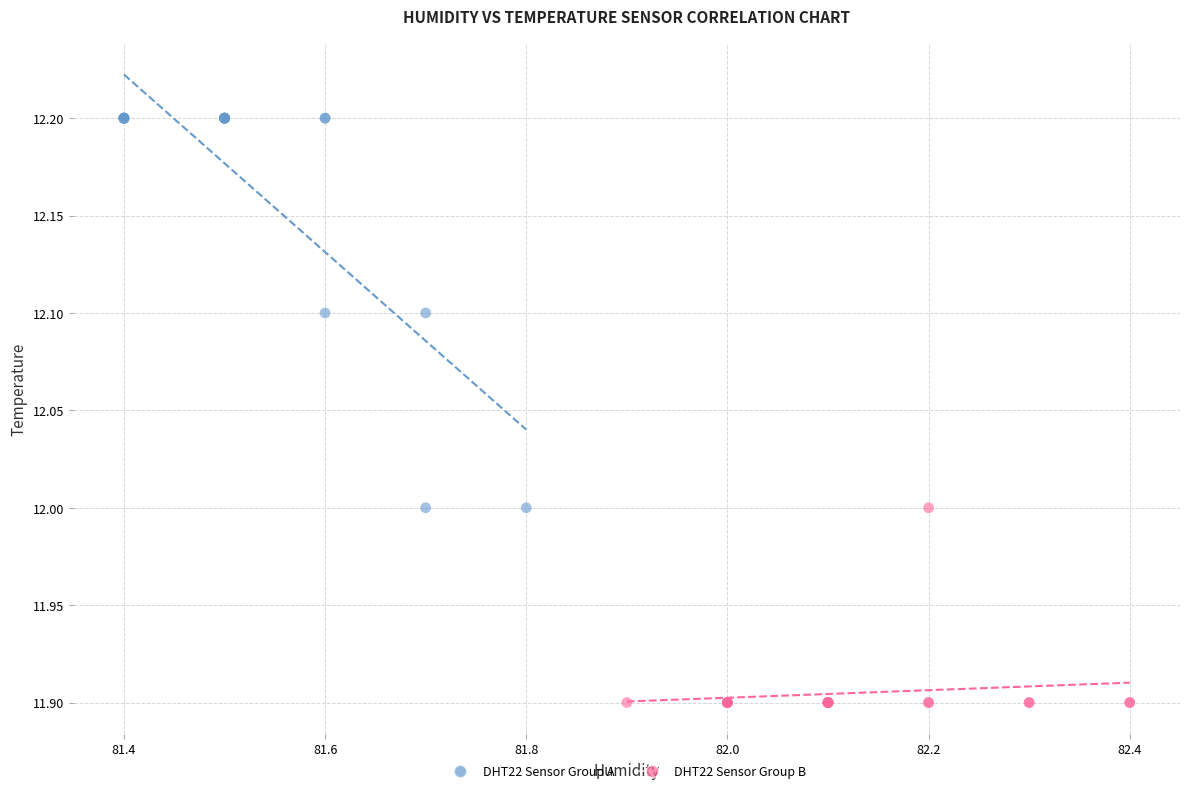

Which series reaches the minimum Y coordinate?

DHT22 Sensor Group B